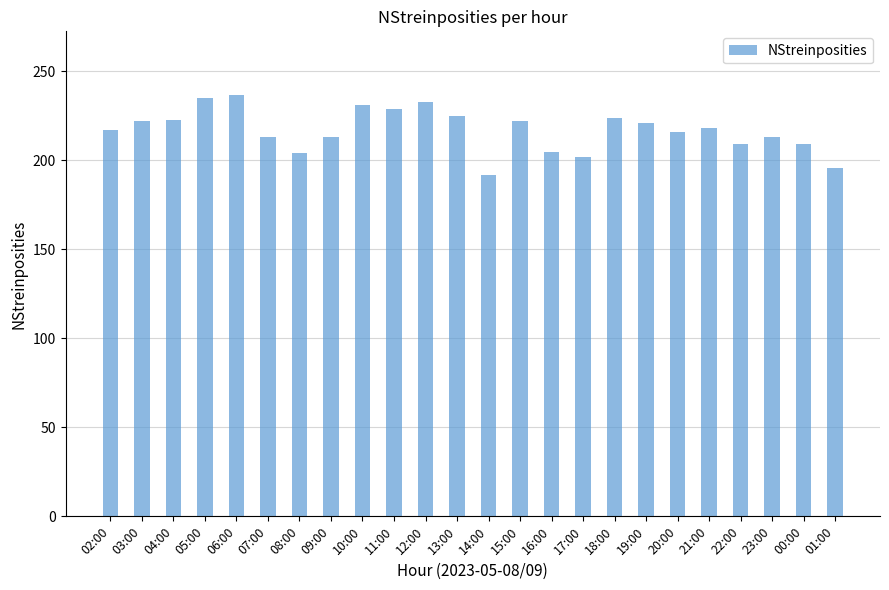

What is the sum of the values at 07:00 and 20:00?

429